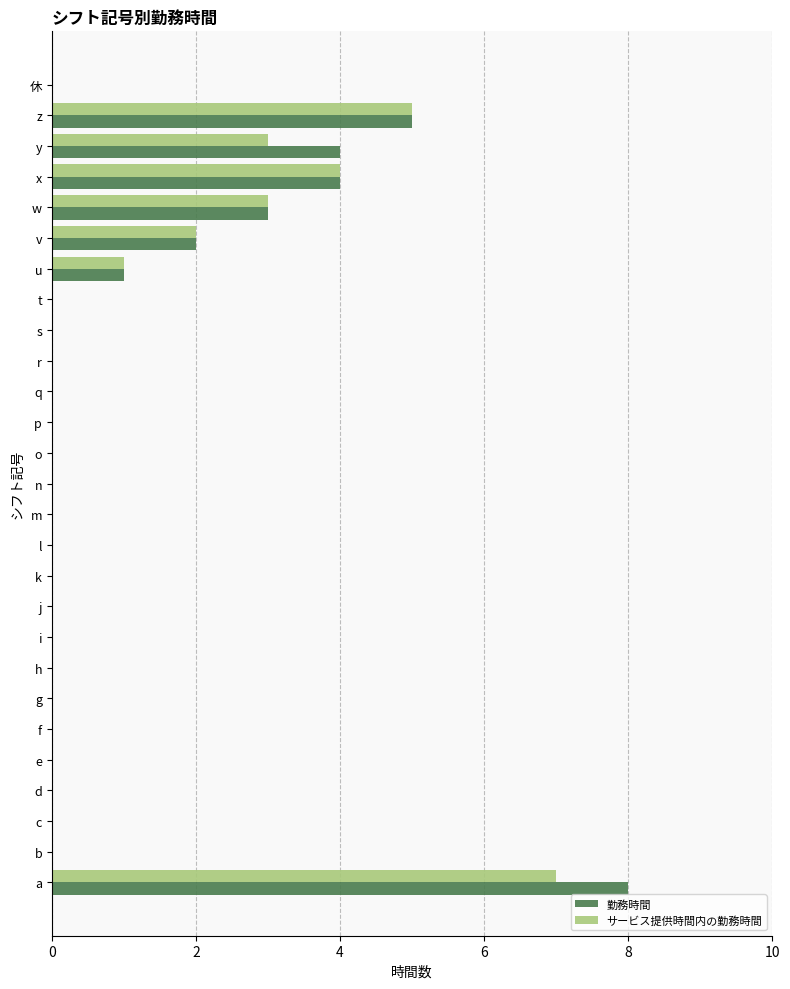

What is the greatest value displayed?

8